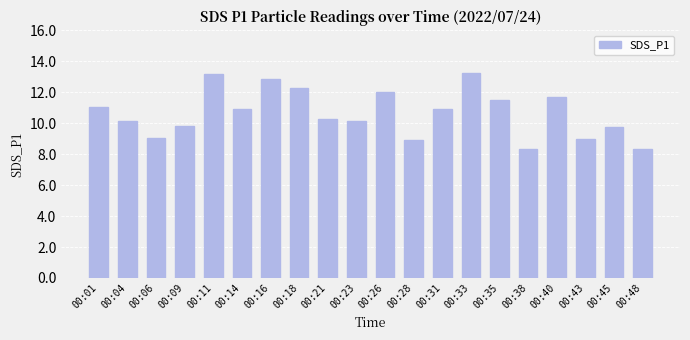

What is the difference between the second highest and minimum values?

4.8